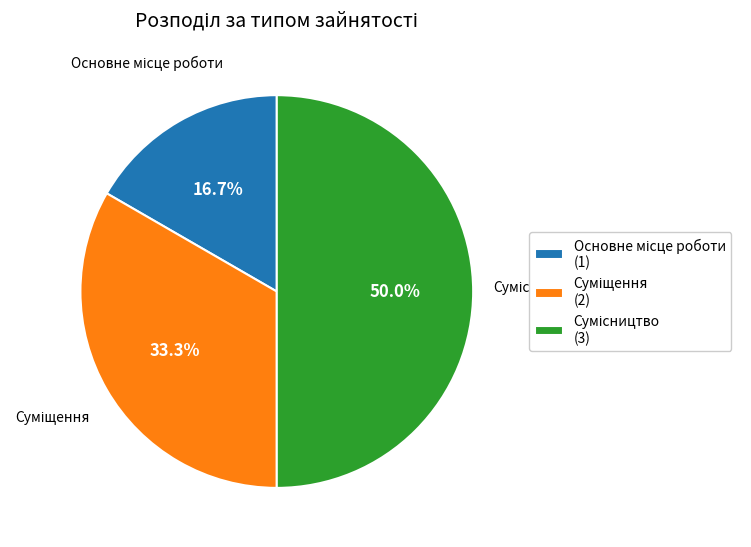

Count the number of slices in the pie.

3